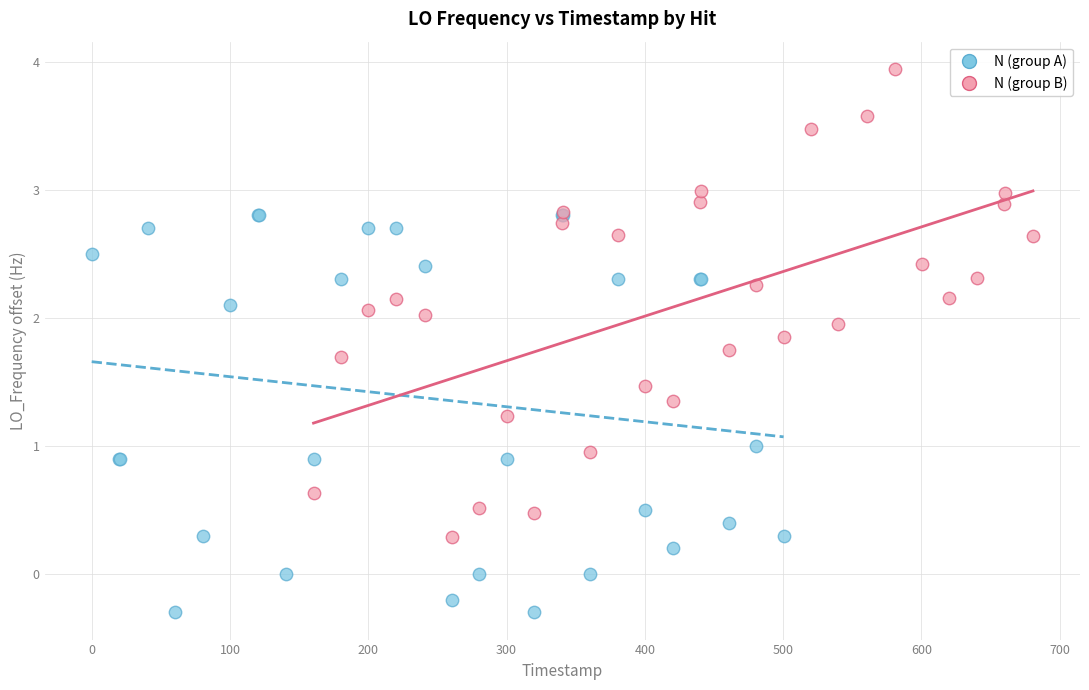

Which series contains the lowest Y value?

N (group A)